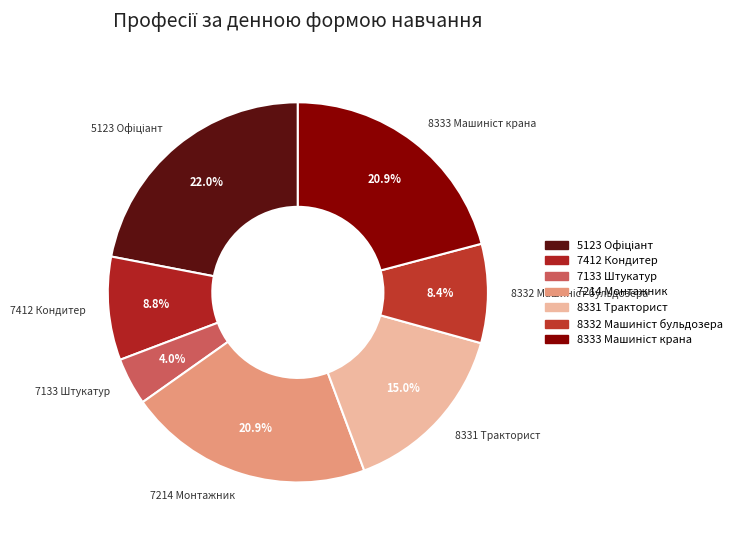

Which slice is the smallest?

7133 Штукатур